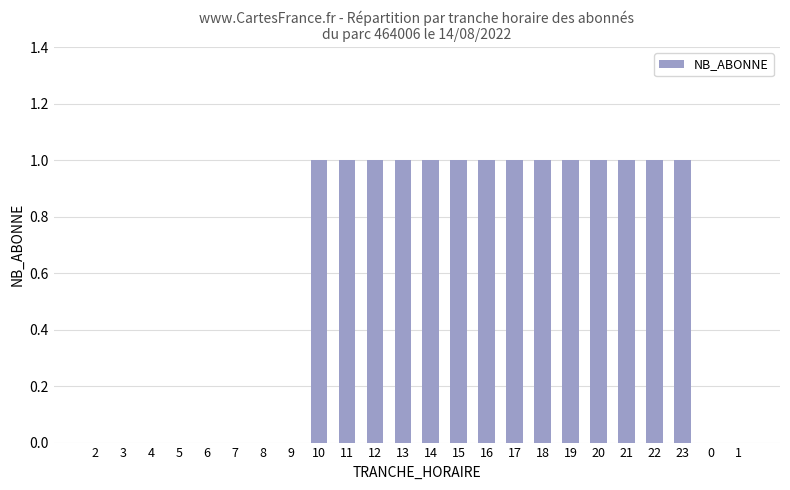

The chart shows a value of 0 at 9. True or false?

True